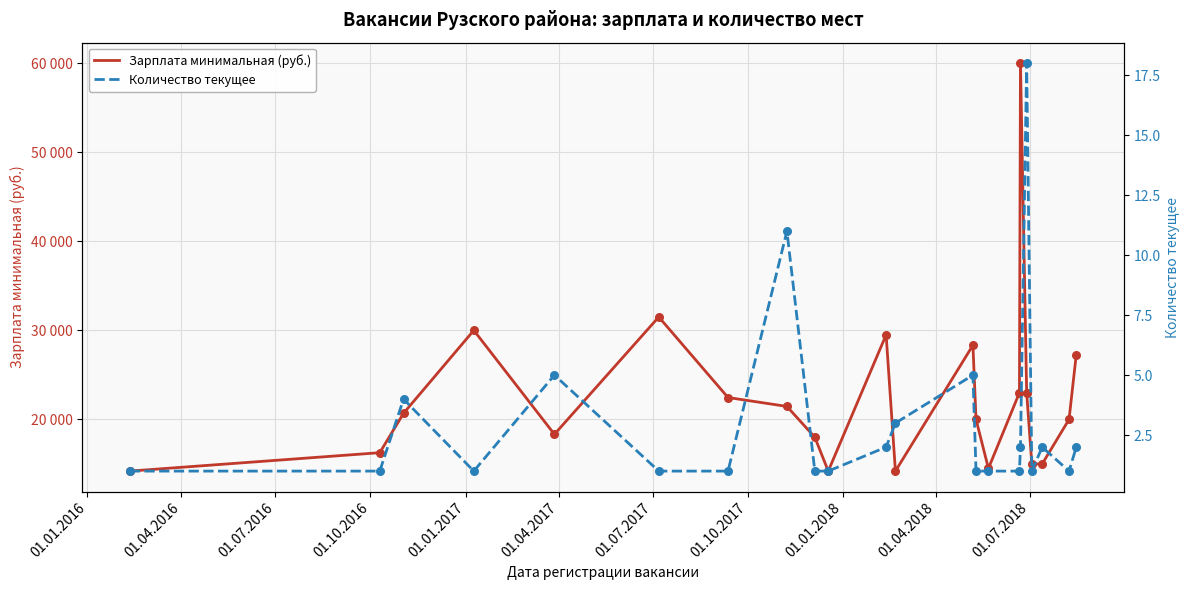

At how many categories does at least one series exceed 41932?

1